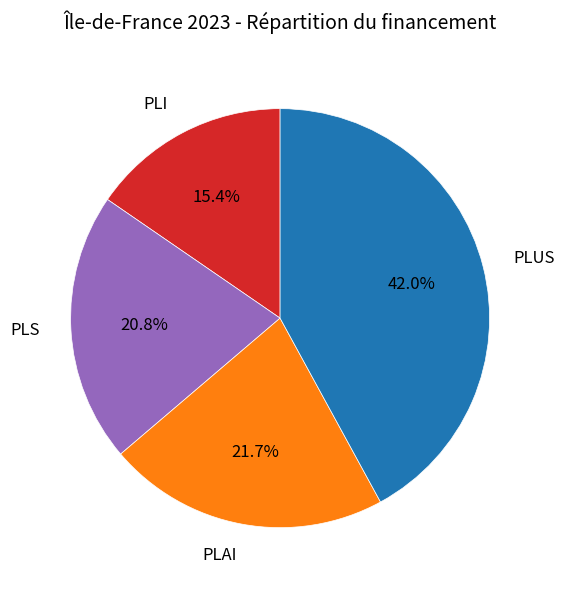

What percentage is the PLUS slice, to the nearest percent?

42%